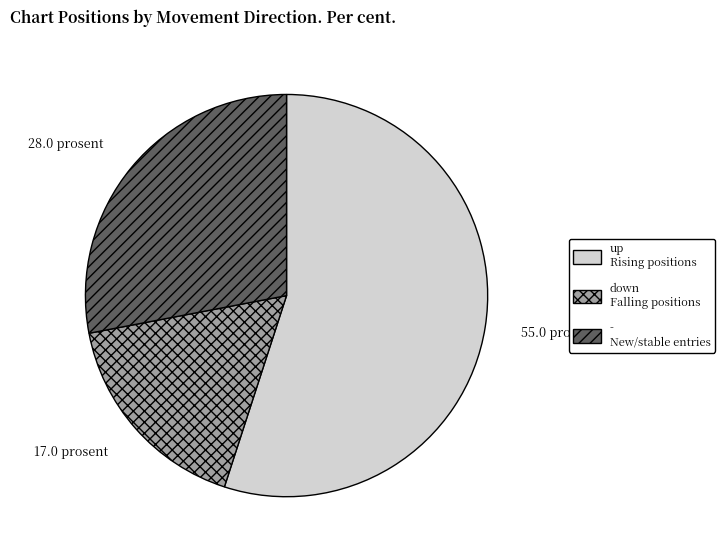

Which category has the smallest portion of the pie?

down